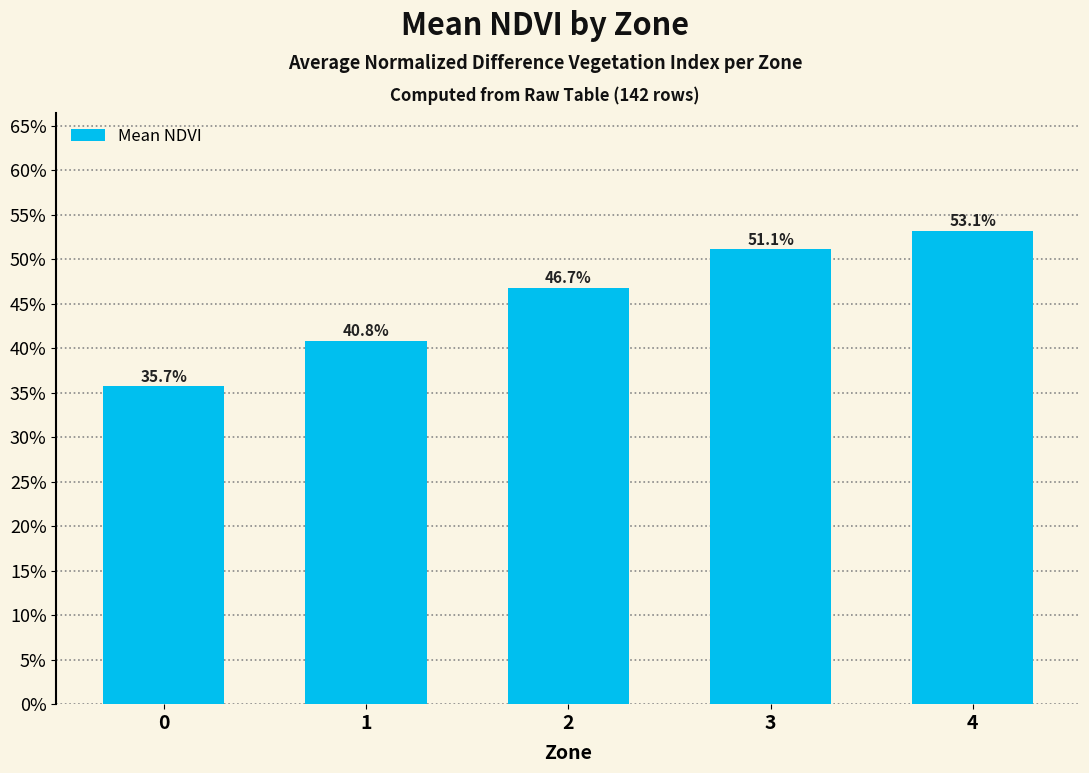

List the labels in order of value, largest first.

4, 3, 2, 1, 0